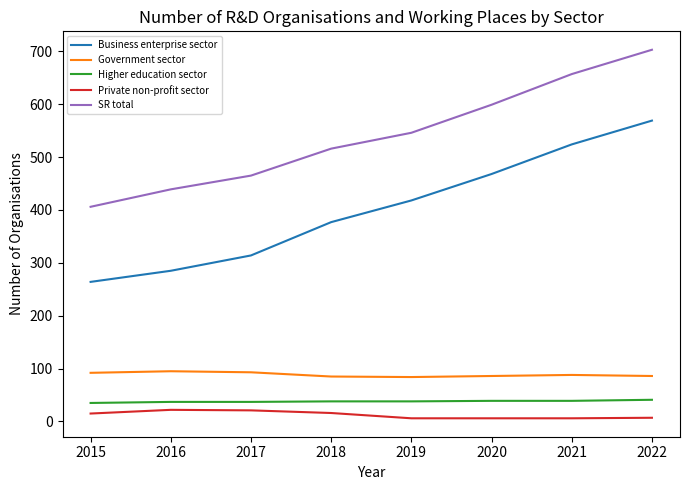

Is it true that SR total equals 439 at 2016?

True